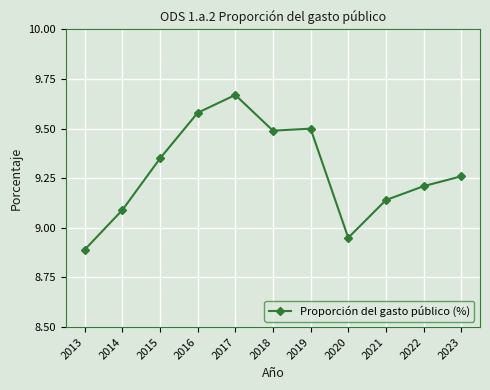

What is the ratio of the value at 2019 to the value at 2013?

1.1